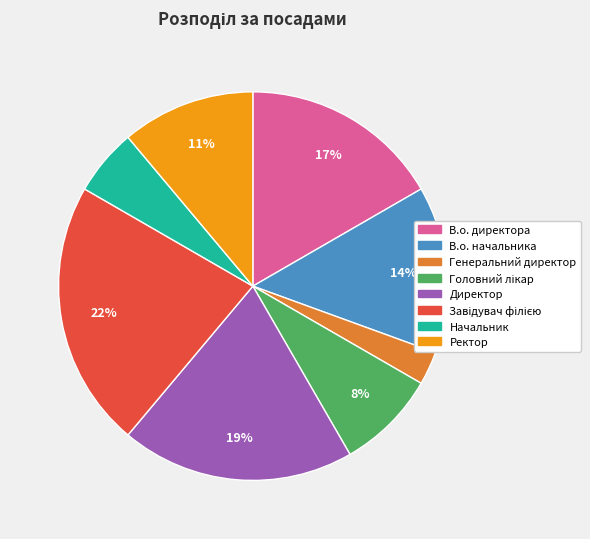

Is В.о. директора the majority of the pie?

No